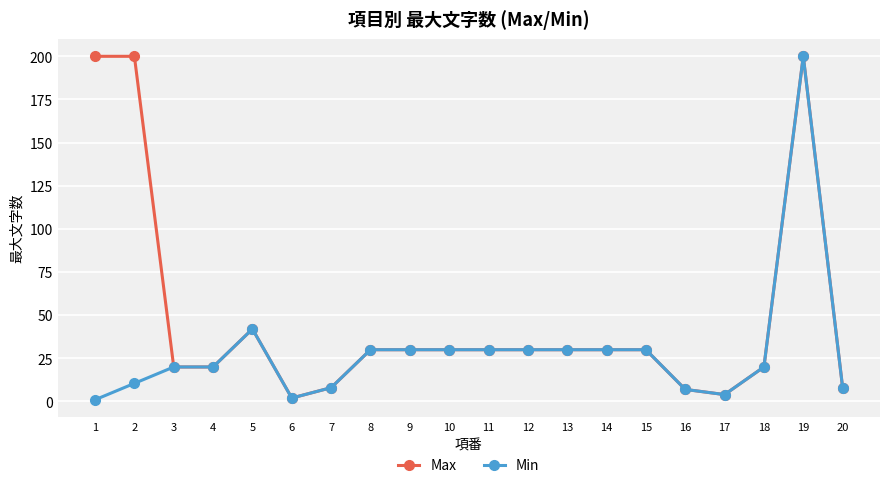

Rank the series at 1 from highest to lowest value.

Max, Min